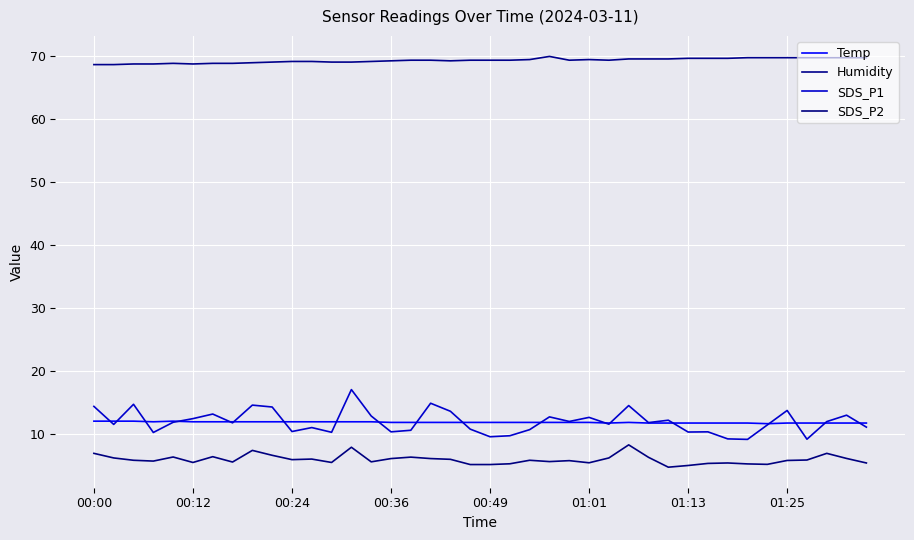

What is the difference between the second highest and minimum values in the Temp series?

0.4